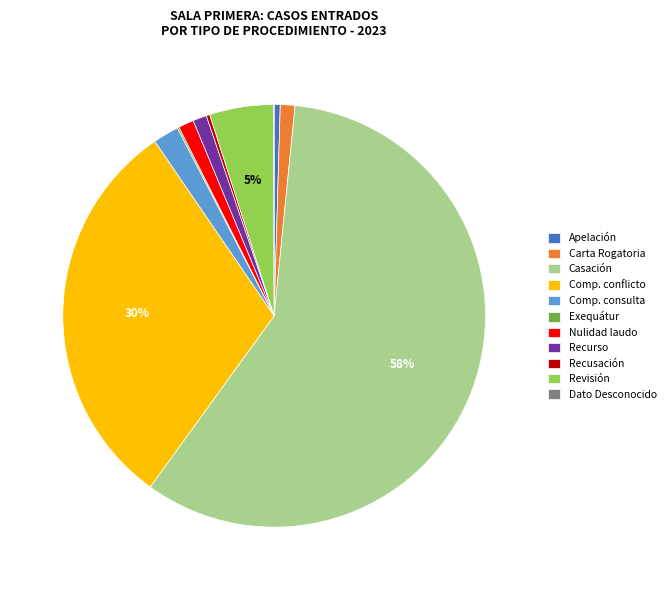

Does any single category account for the majority?

Yes